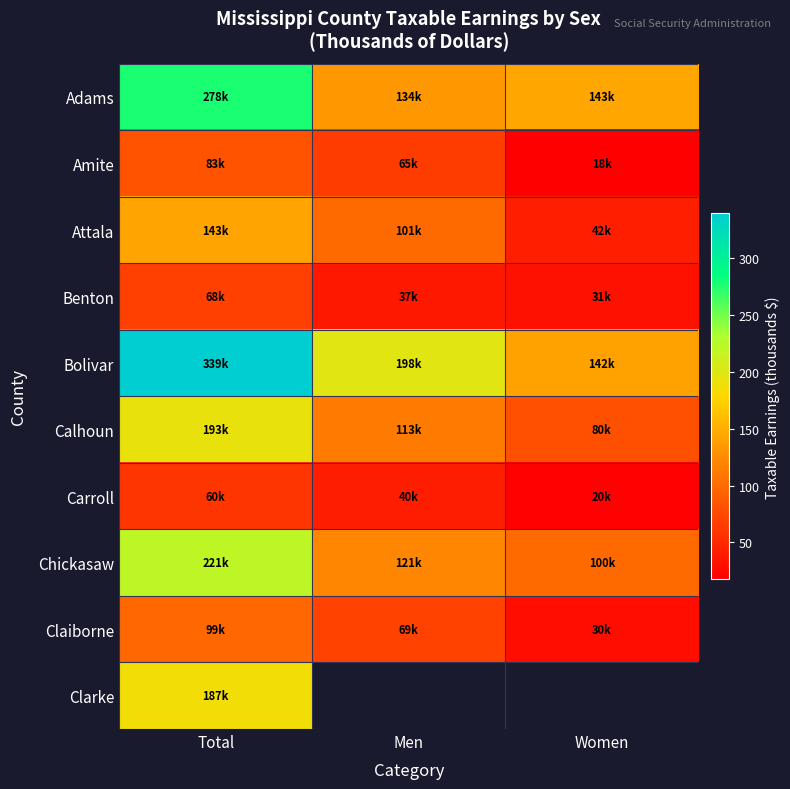

How many data points in Carroll are above 40?

2